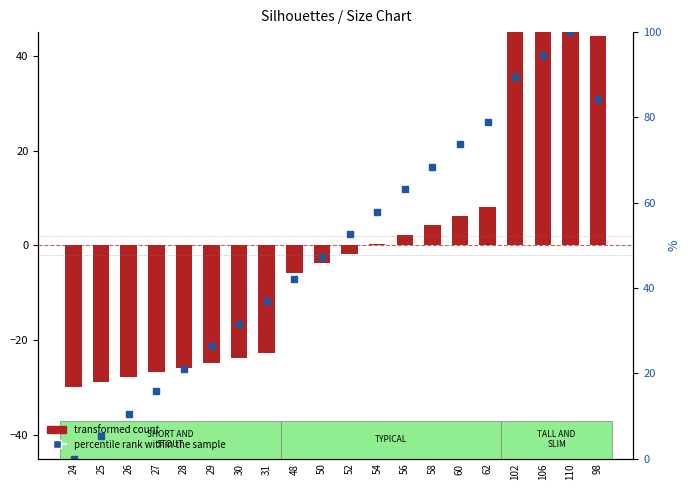

What value does the percentile rank within the sample series have at 58?

68.4